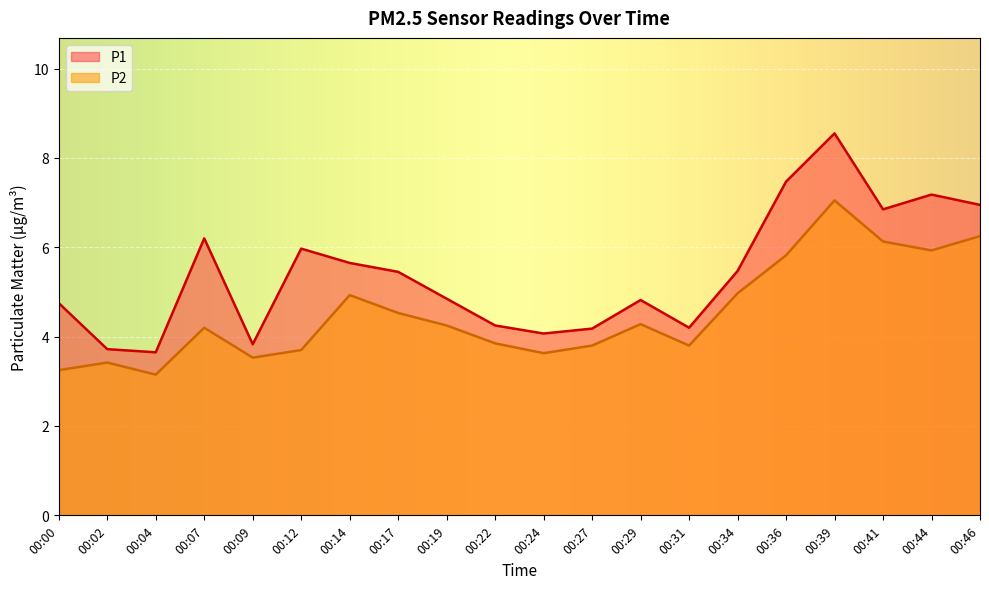

Is the value of P2 at 00:39 greater than the value of P1 at 00:12?

Yes